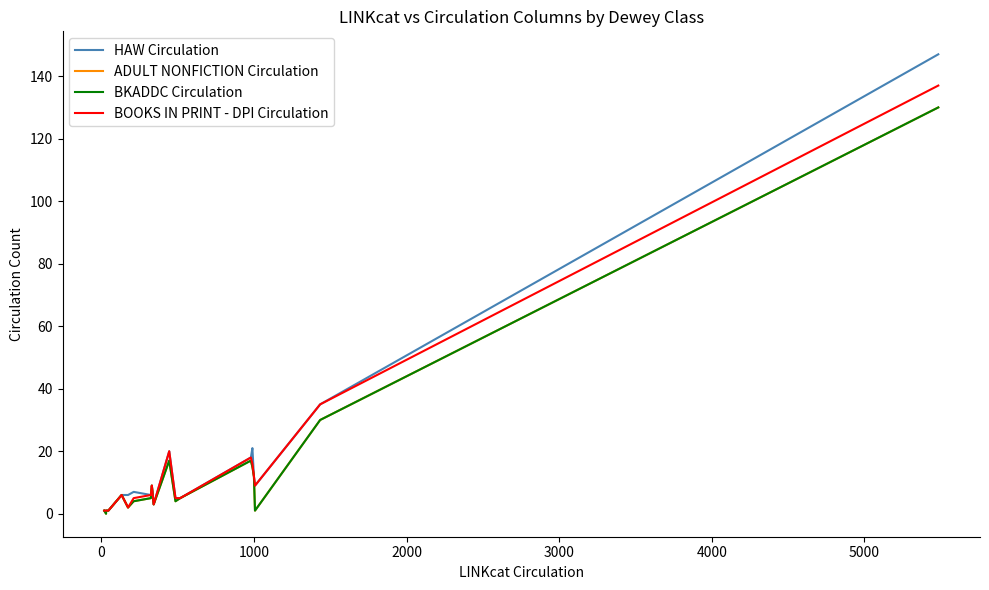

True or false: ADULT NONFICTION Circulation and BKADDC Circulation cross at least once.

False